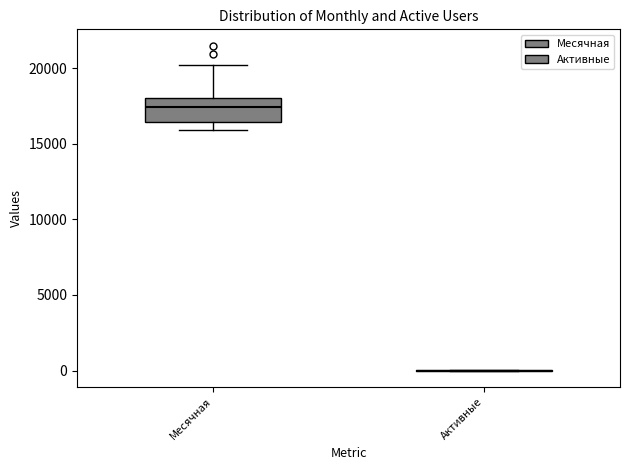

Reading left to right, read every box against the y-axis: the position of its median line, the range the box covers, and the ends of its whiskers. The values are not printed on the chart, so give them approximately, as read against the axis.

Месячная: median 17500, box 16500 to 18000, whiskers 16000 to 20000
Активные: box collapsed to a line at 0, whiskers 0 to 0